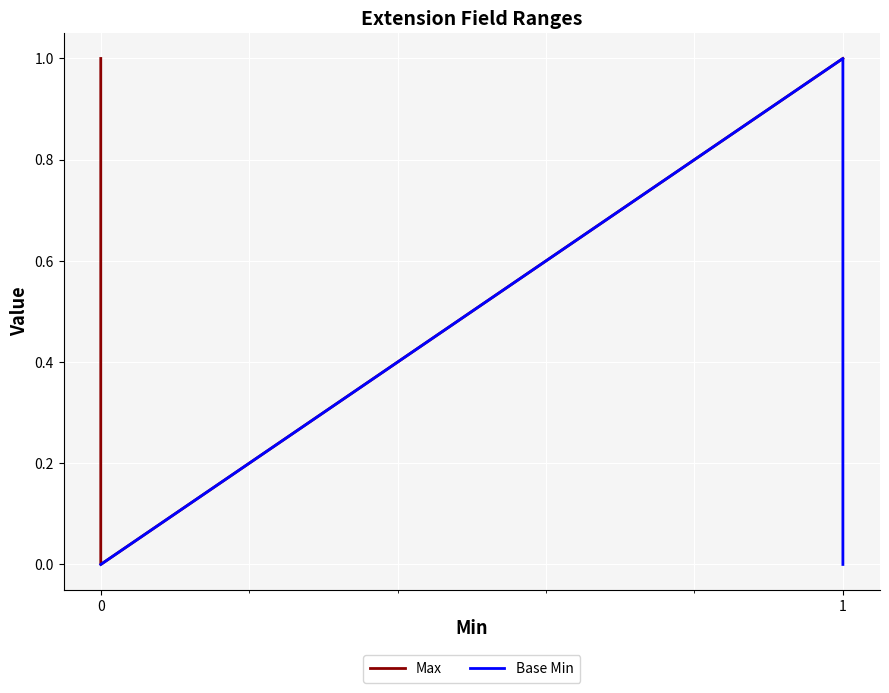

What is the difference between the maximum and minimum values in the Base Min series?

1